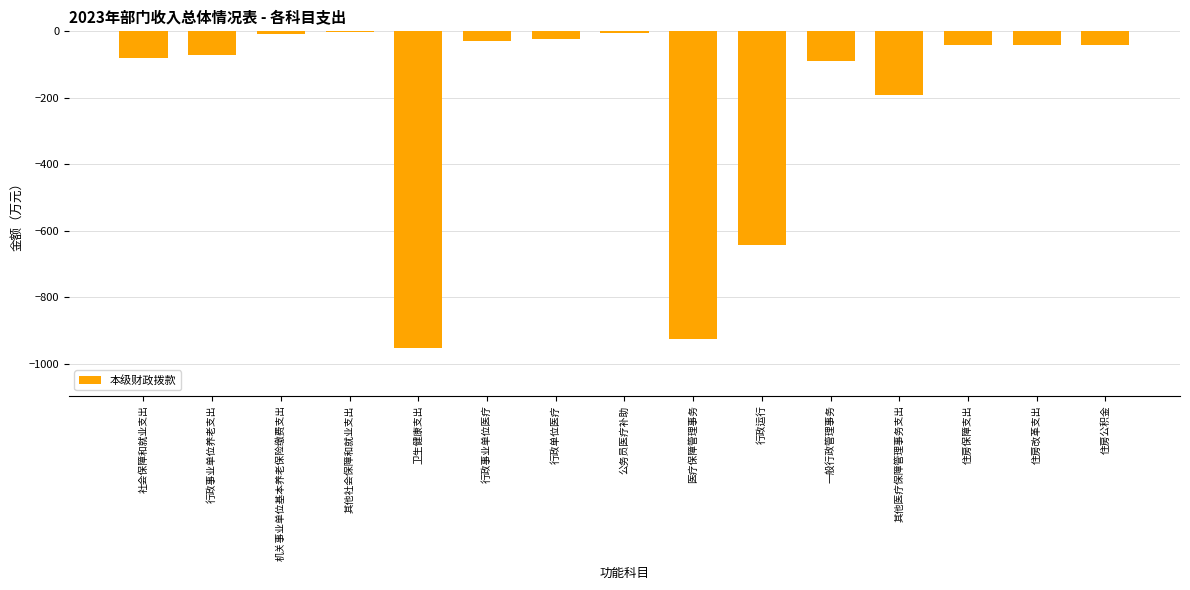

What value does the data have at 行政单位医疗?

-23.3